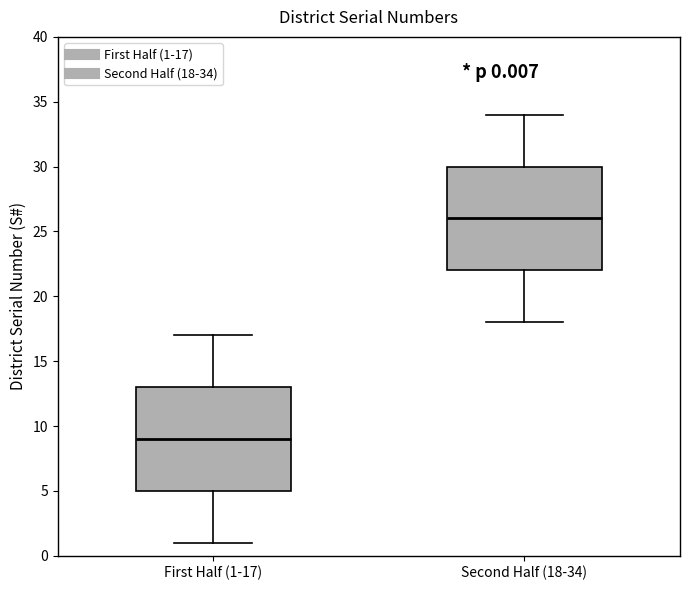

Which box has the lowest median line?

First Half (1-17)